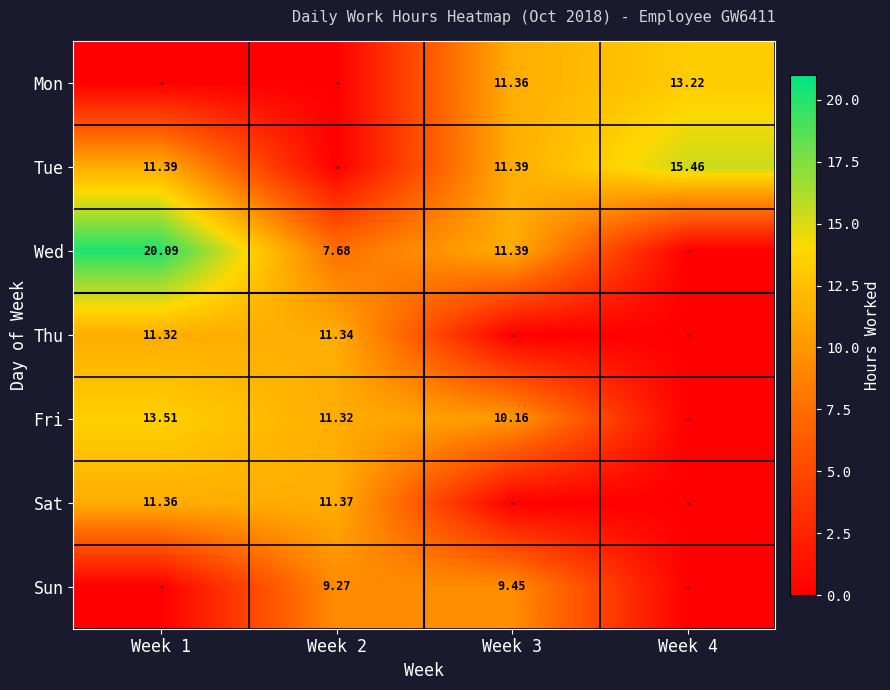

At how many categories does at least one series exceed 14?

2